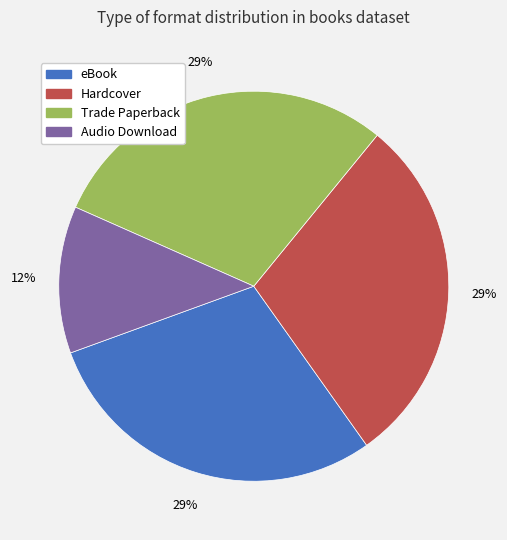

To the nearest percent, what is the combined percentage of Trade Paperback and Audio Download?

41%